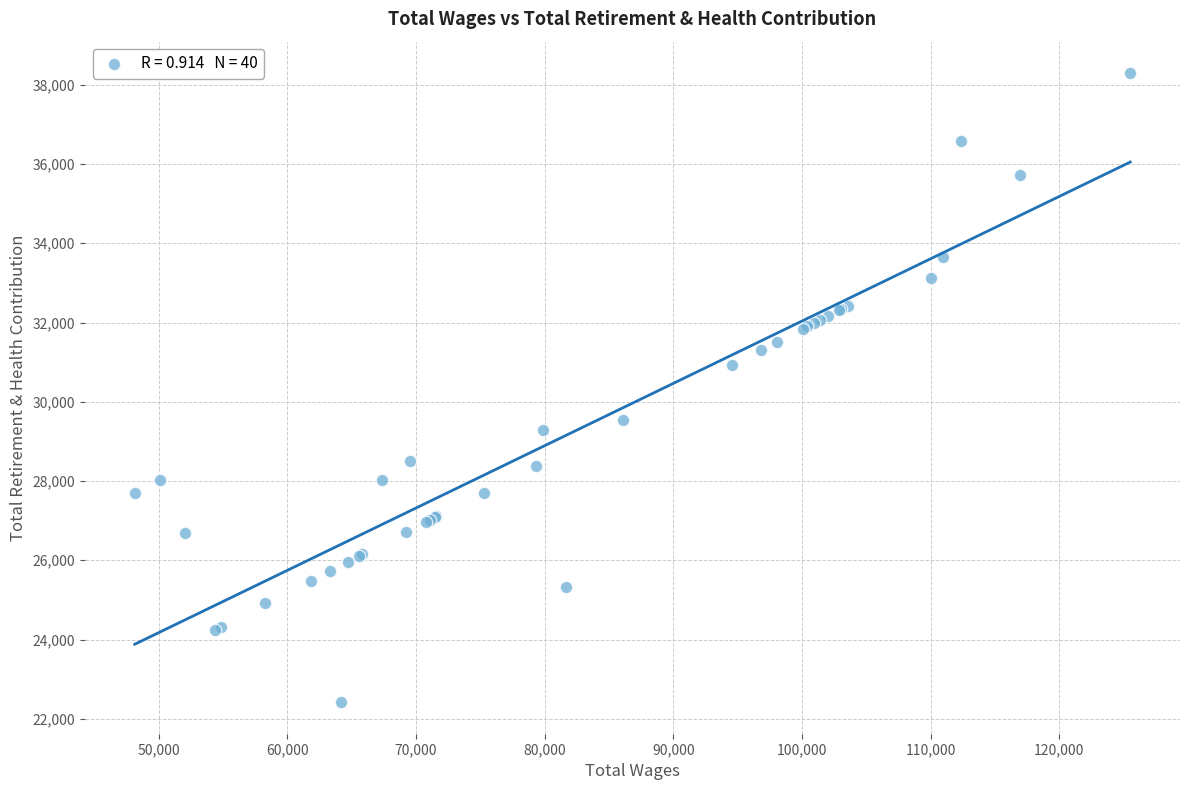

What Y value in the scatter plot is closest to 30355?

30920